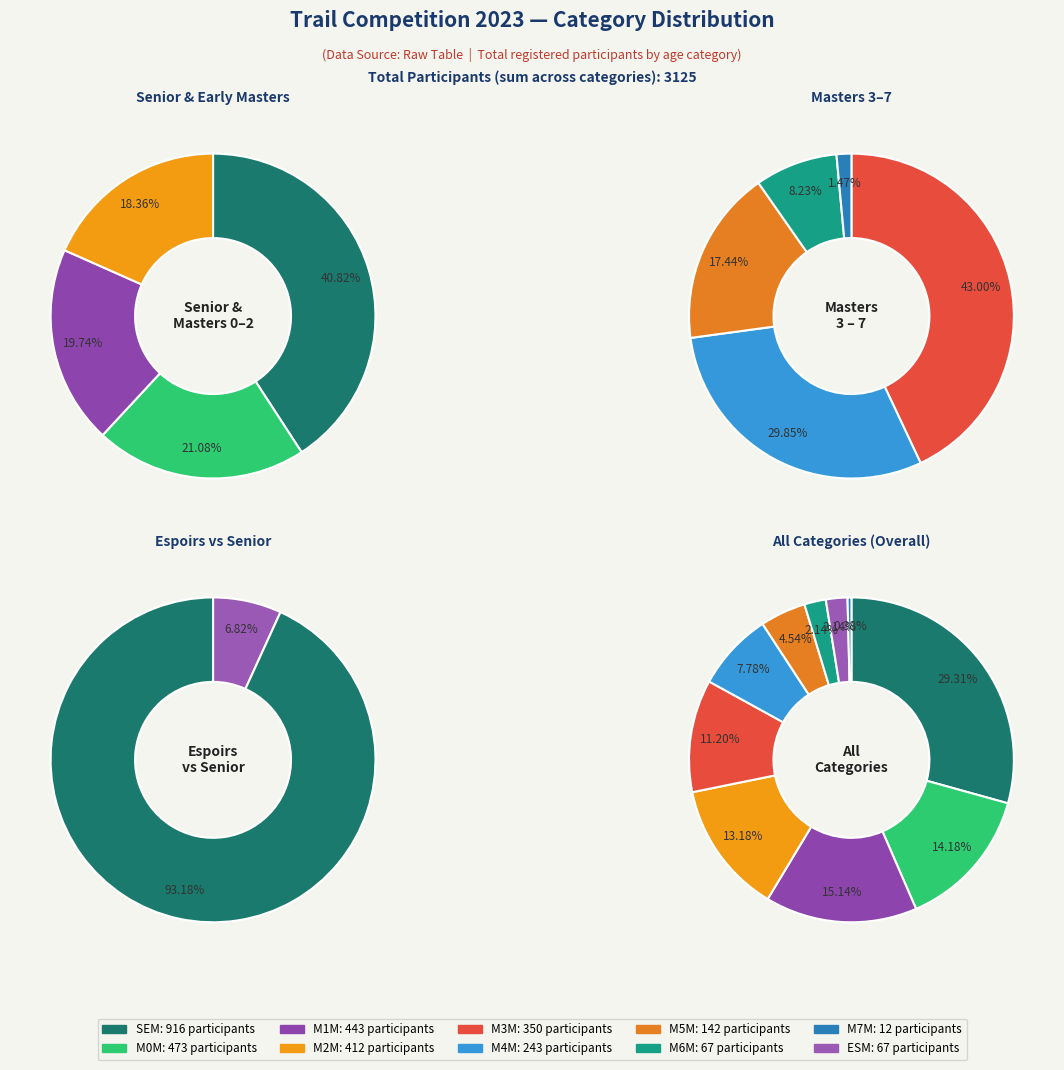

Which category has the biggest portion of the pie?

SEM